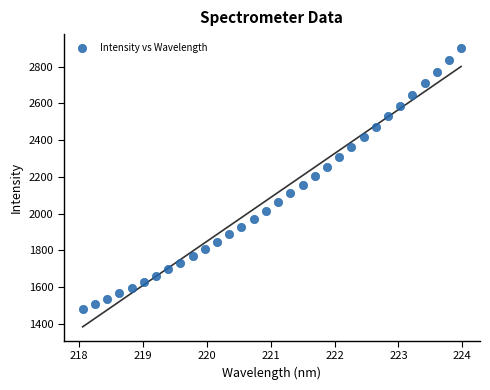

What is the range of X values (max minus min)?

5.9